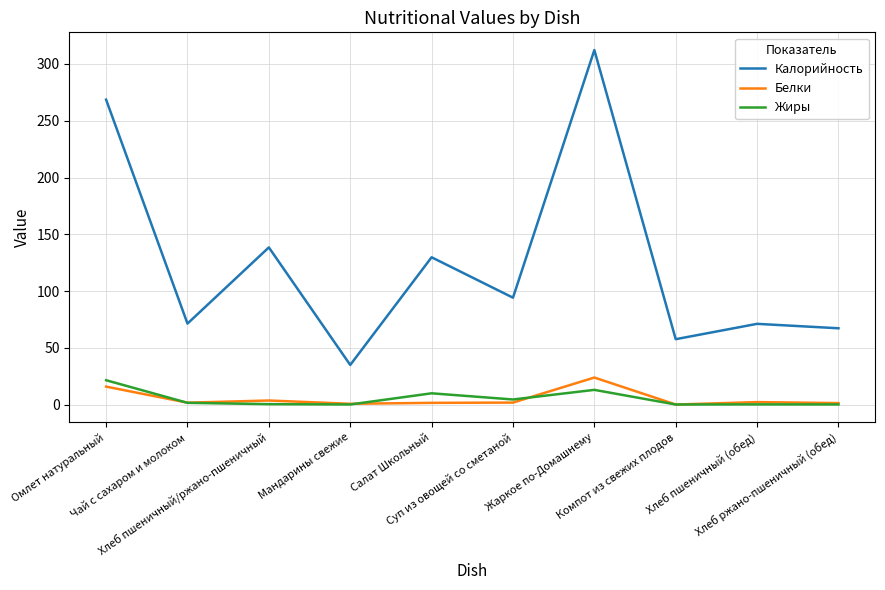

True or false: Калорийность and Белки intersect in this chart.

False